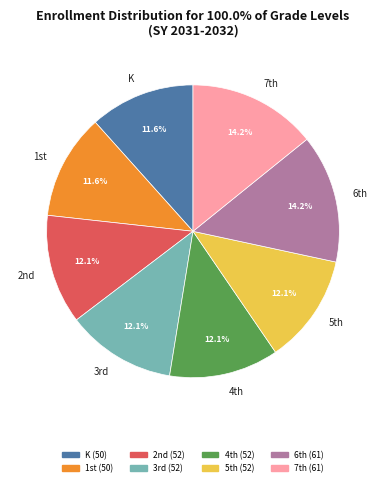

How many slices are in this pie chart?

8